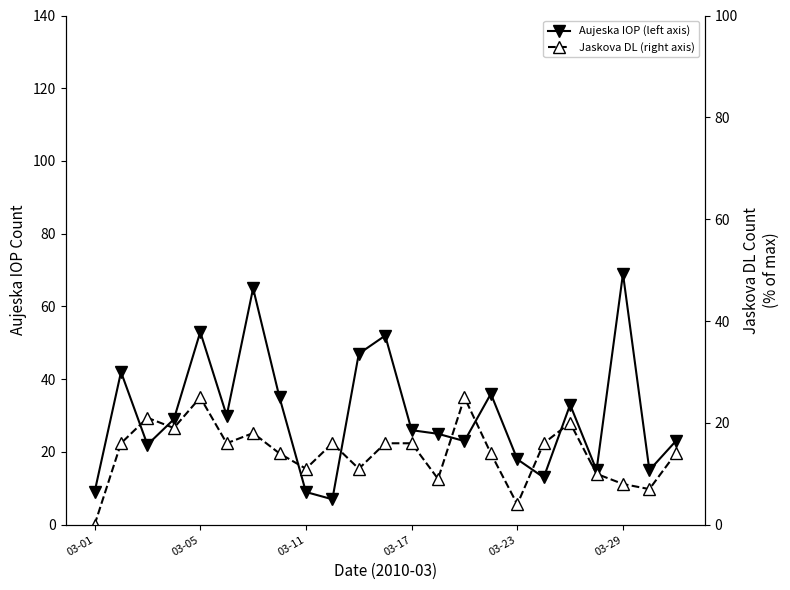

True or false: Jaskova DL (right axis) has more than 0 points higher than both neighbors.

True